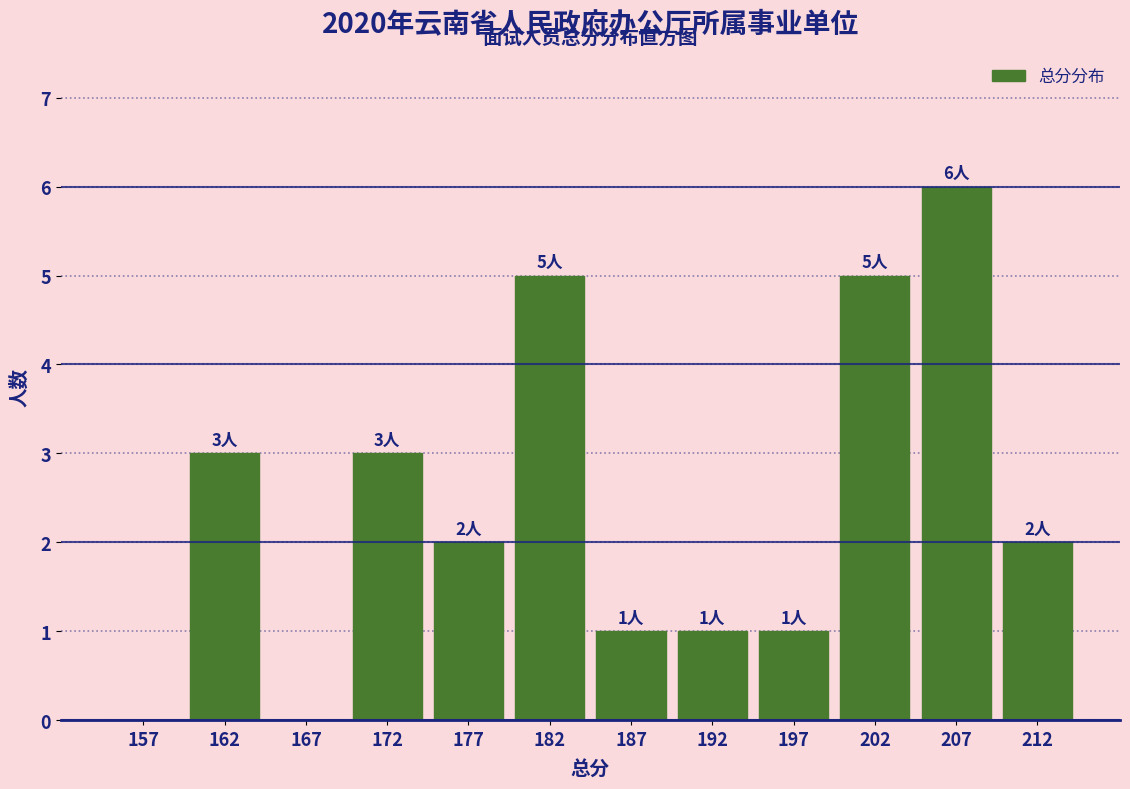

Which range on the x-axis has the tallest bar?

205 to 210